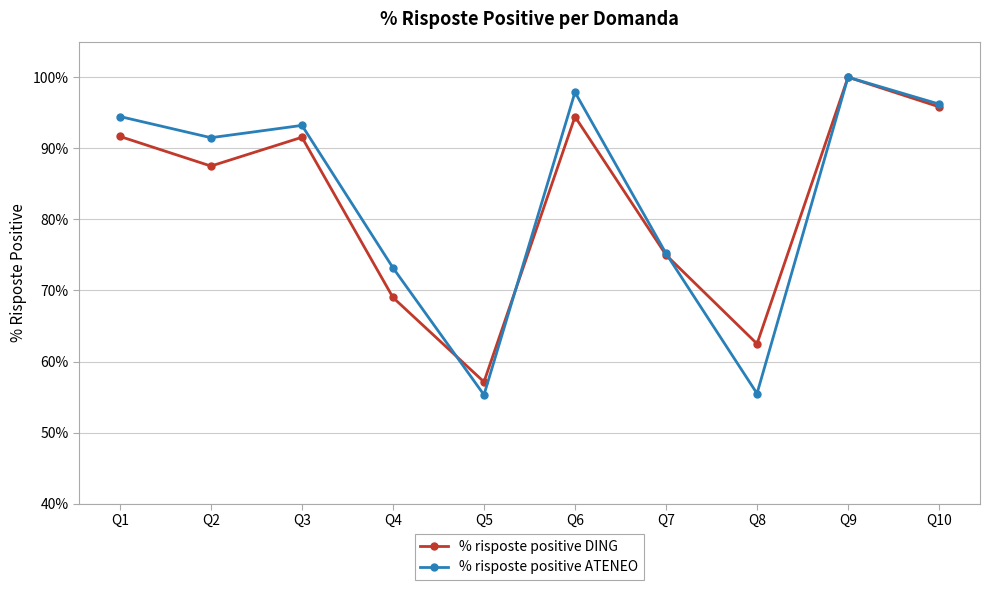

The % risposte positive ATENEO series shows 0.4 at Q9. True or false?

False